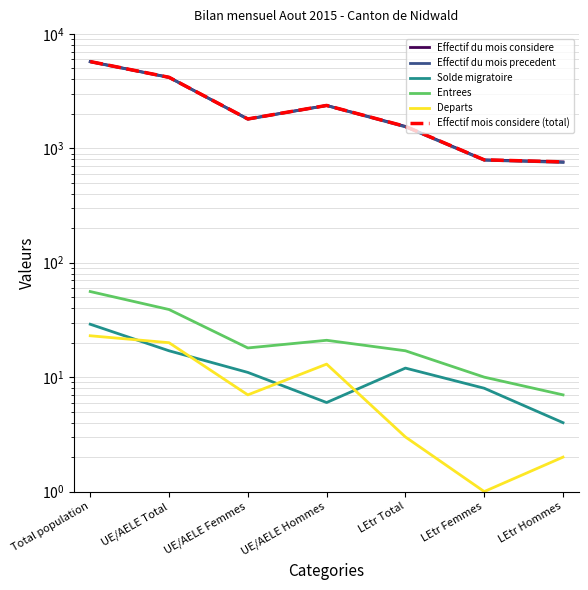

What is the average value of the Departs series?

10